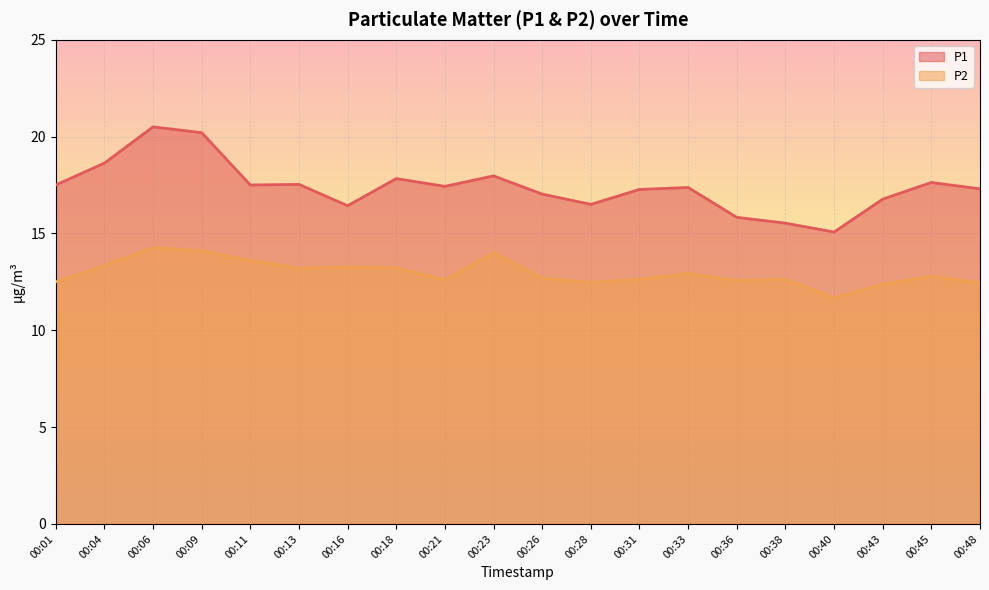

Reading right to left, transcribe all the data shown in this chart.

P1: 00:48=17.3	00:45=17.6	00:43=16.8	00:40=15.1	00:38=15.5	00:36=15.8	00:33=17.4	00:31=17.3	00:28=16.5	00:26=17.0	00:23=18.0	00:21=17.4	00:18=17.8	00:16=16.4	00:13=17.5	00:11=17.5	00:09=20.2	00:06=20.5	00:04=18.6	00:01=17.5
P2: 00:48=12.4	00:45=12.8	00:43=12.4	00:40=11.7	00:38=12.6	00:36=12.6	00:33=12.9	00:31=12.6	00:28=12.5	00:26=12.7	00:23=14.0	00:21=12.6	00:18=13.2	00:16=13.3	00:13=13.2	00:11=13.6	00:09=14.1	00:06=14.3	00:04=13.3	00:01=12.5